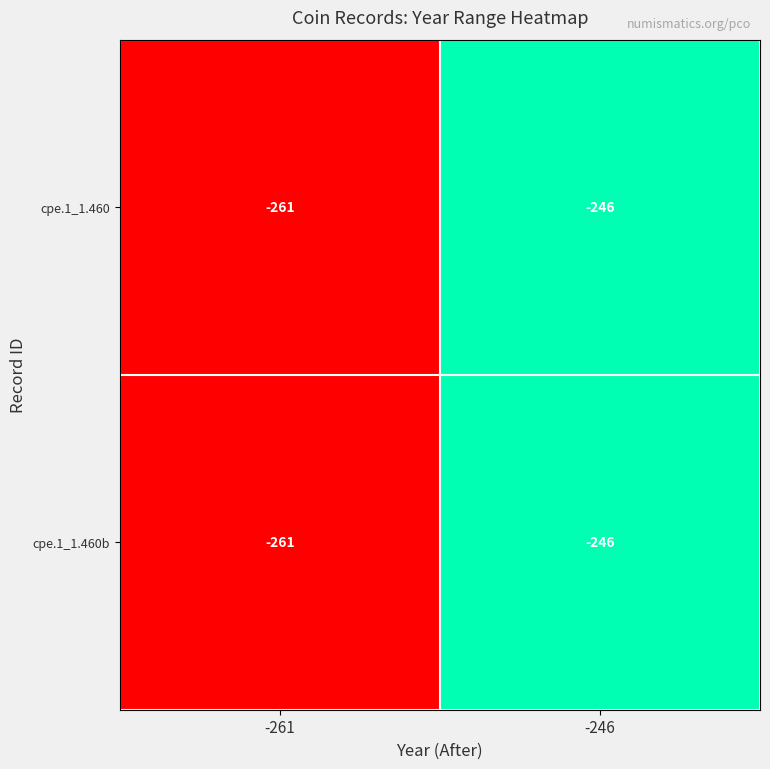

How many data points in cpe.1_1.460b are less than -246?

1